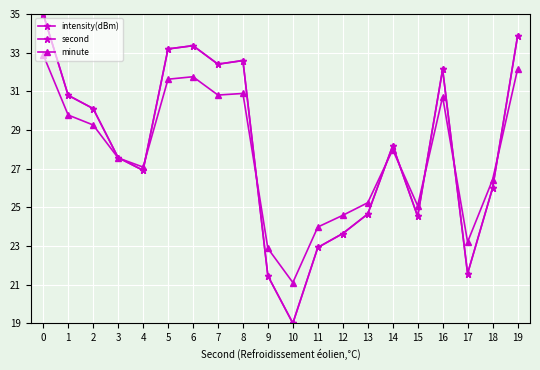

In minute, how many points are lower than both neighbors (excluding endpoints)?

5